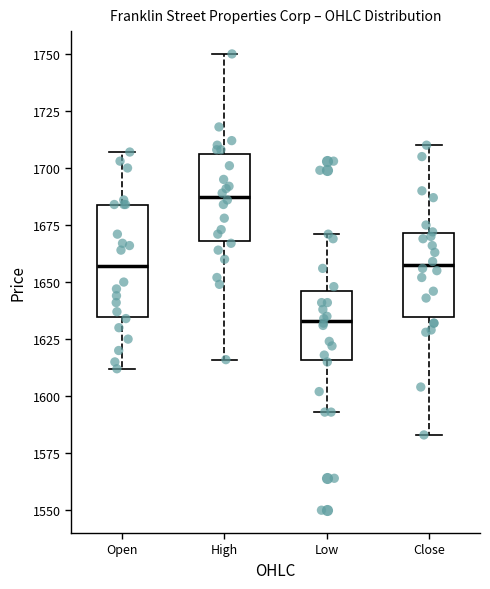

Reading left to right, read every box against the y-axis: the position of its median line, the range the box covers, and the ends of its whiskers. The values are not printed on the chart, so give them approximately, as read against the axis.

Open: median 1655, box 1635 to 1685, whiskers 1610 to 1705
High: median 1690, box 1670 to 1705, whiskers 1615 to 1750
Low: median 1635, box 1615 to 1645, whiskers 1595 to 1670
Close: median 1660, box 1635 to 1670, whiskers 1585 to 1710